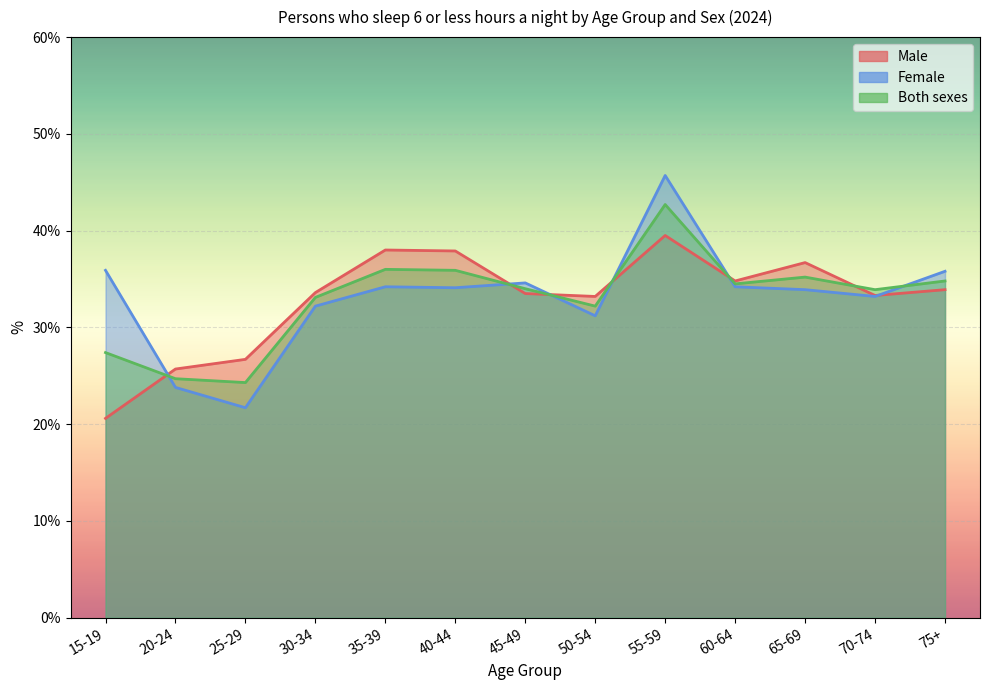

What is the total value across all series at 55-59?

127.9